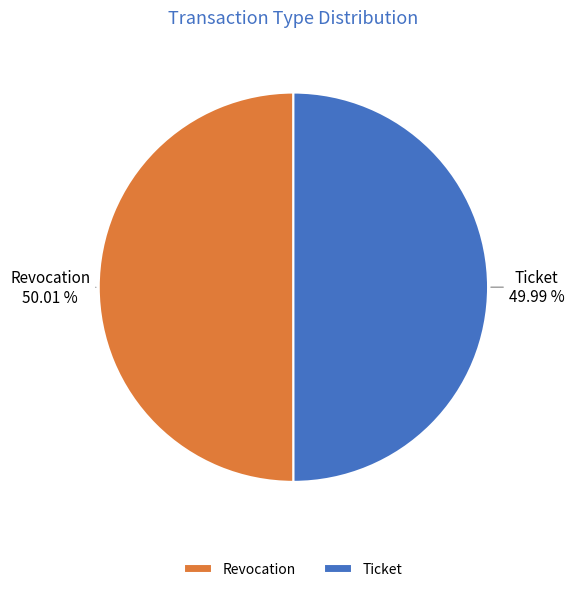

Is it true that Ticket is 58% of the pie?

False